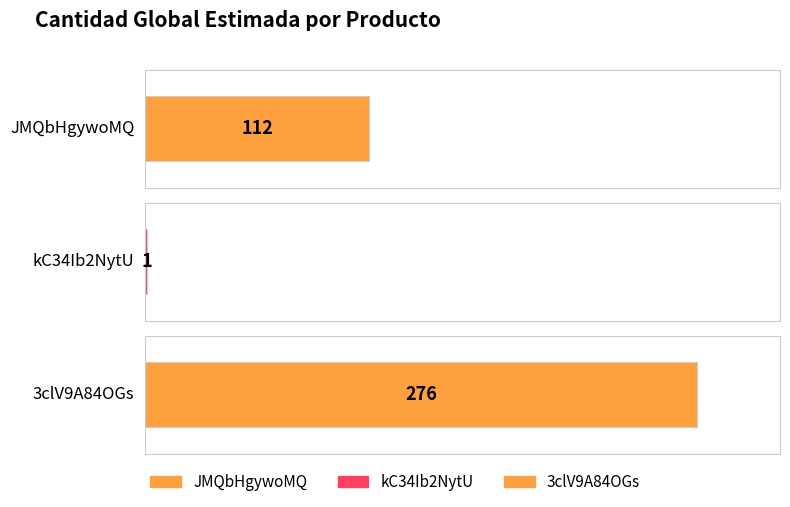

Rank the categories by value from highest to lowest.

3clV9A84OGs, JMQbHgywoMQ, kC34Ib2NytU